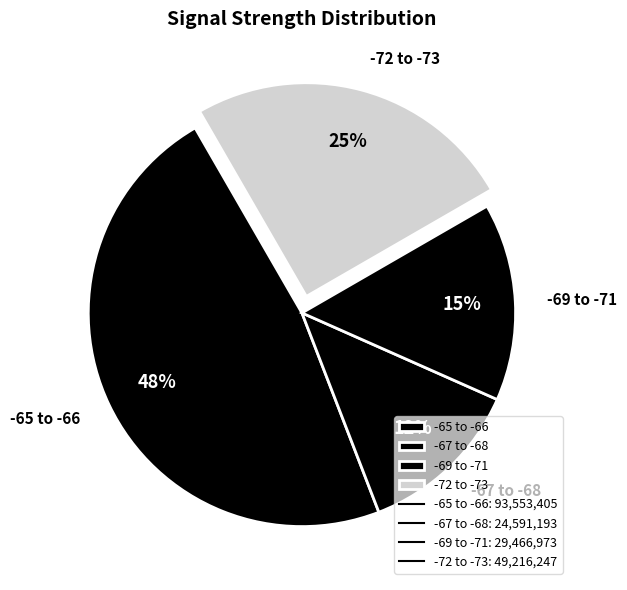

To the nearest percent, what is the average slice percentage?

25%